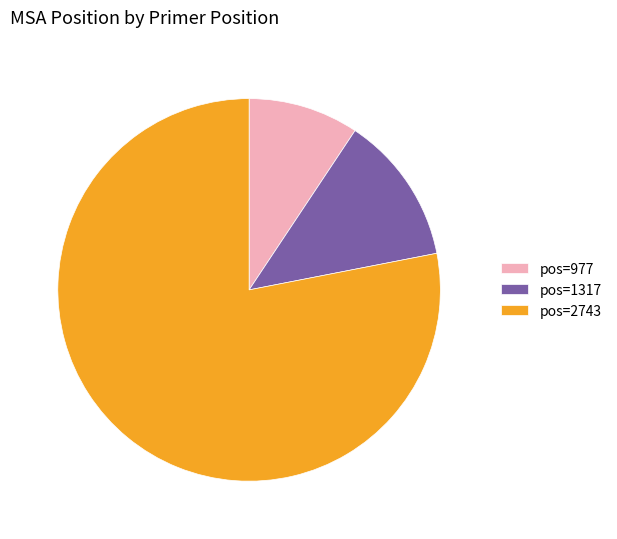

Which slice is the largest?

pos=2743